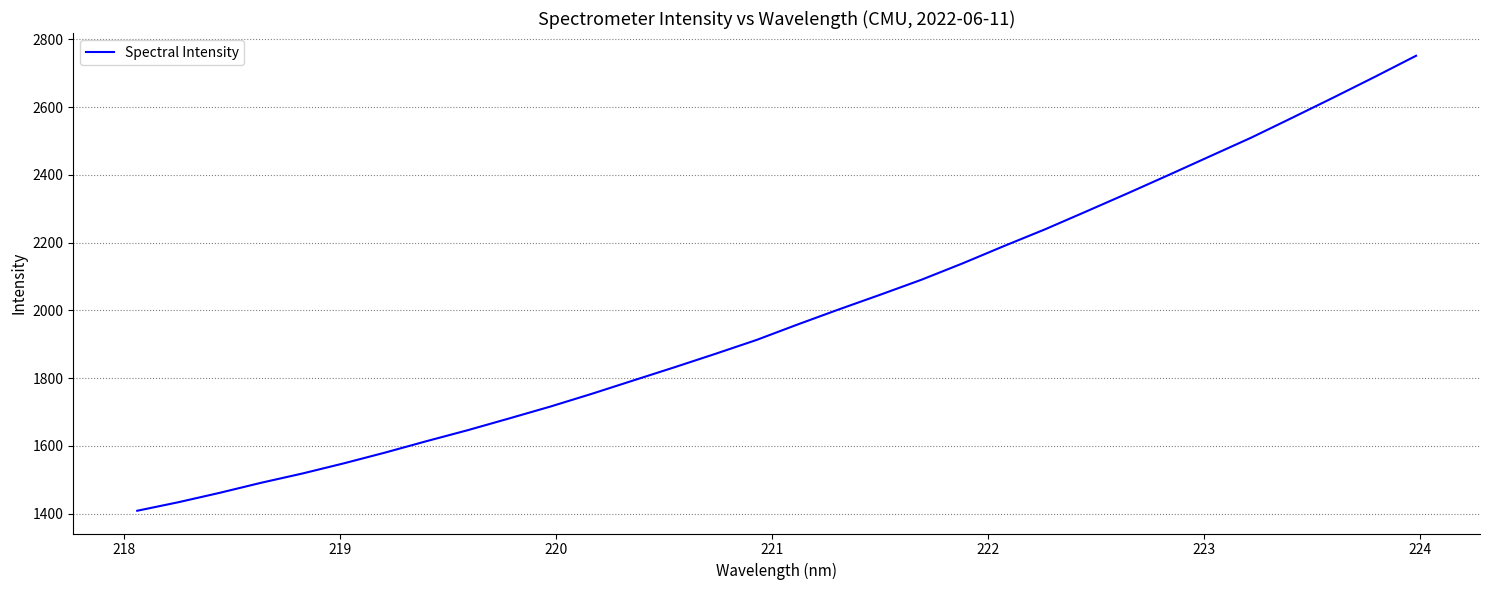

What is the maximum value shown in the chart?

2751.5